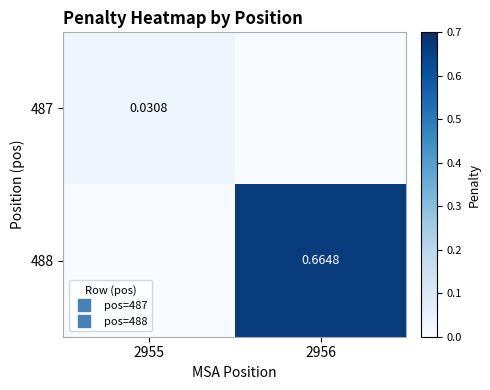

The value of 488 at 2956 is 1.1. True or false?

False